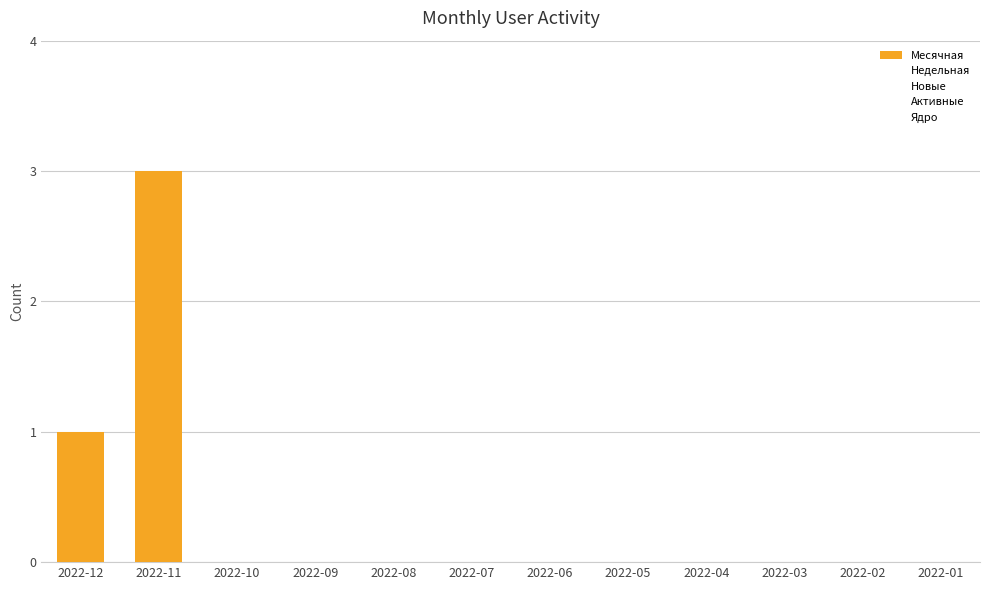

Are the bars horizontal?

No